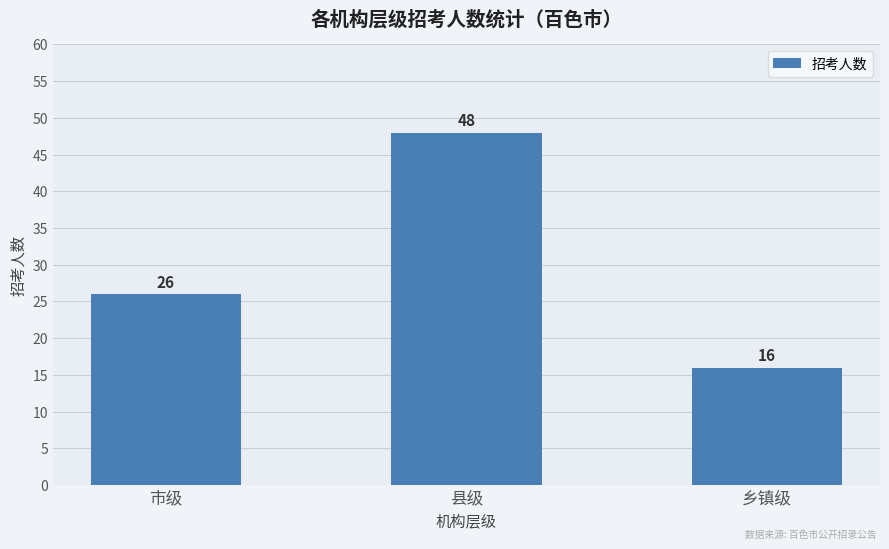

Count the number of categories in the chart.

3